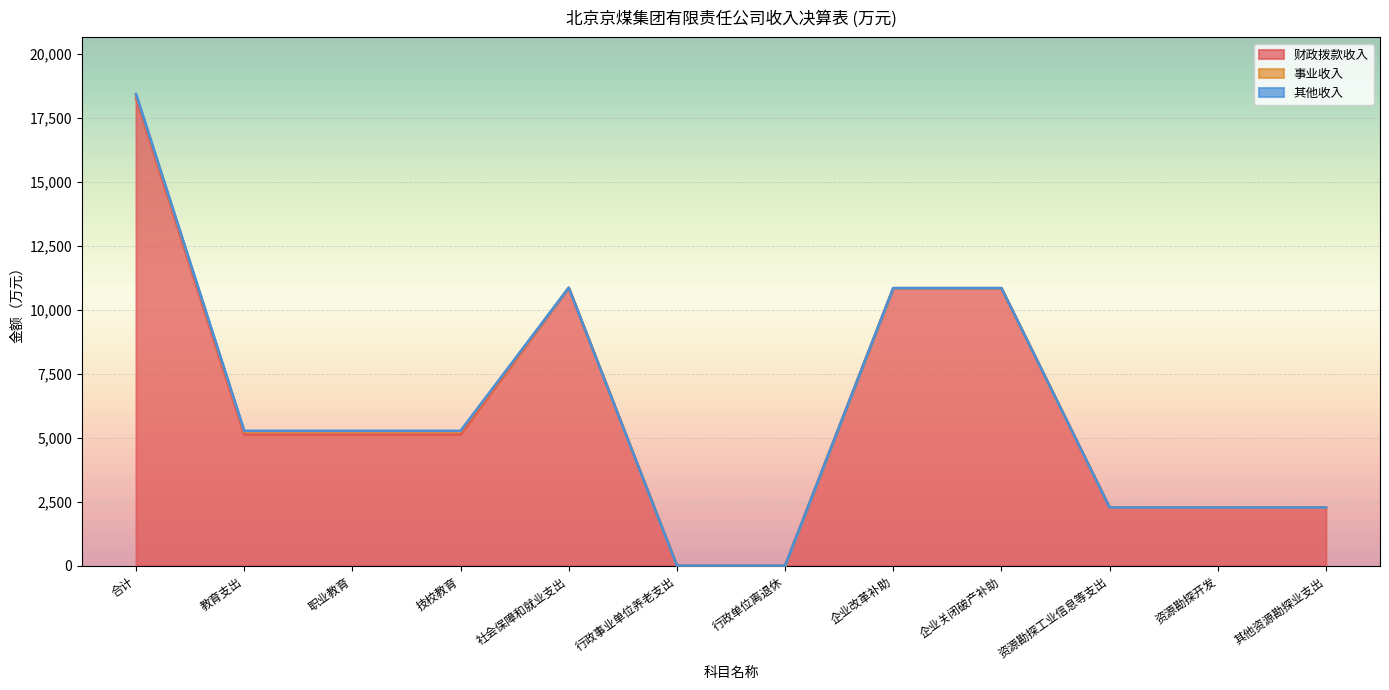

What is the difference between the maximum and minimum values in the 财政拨款收入 series?

18276.7